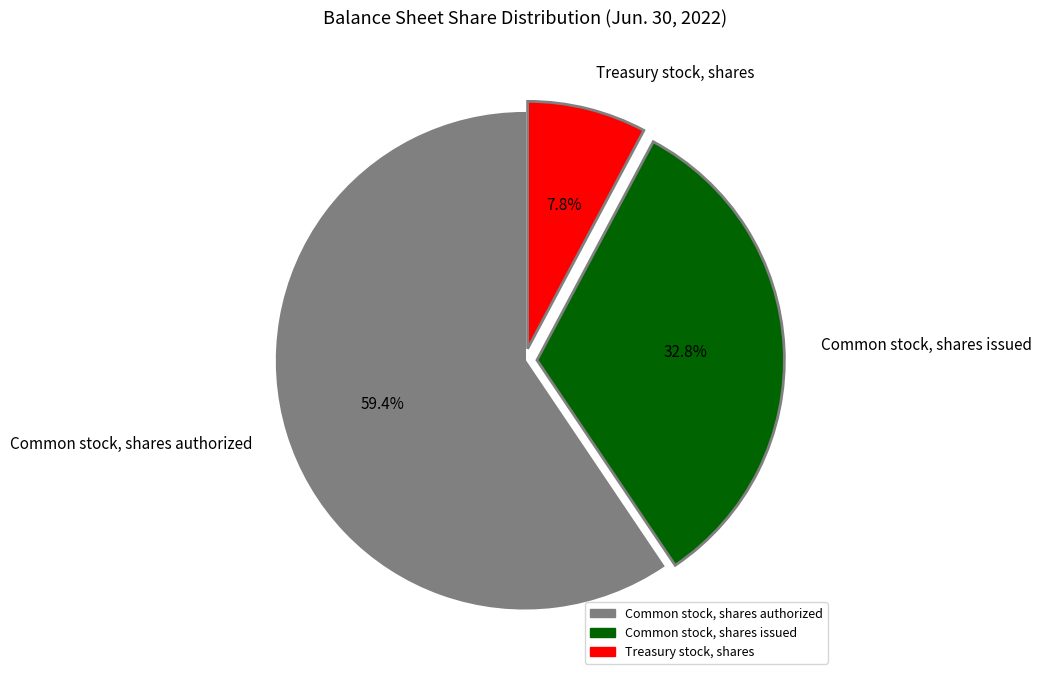

To the nearest percent, what percentage of the pie is Common stock, shares authorized?

59%